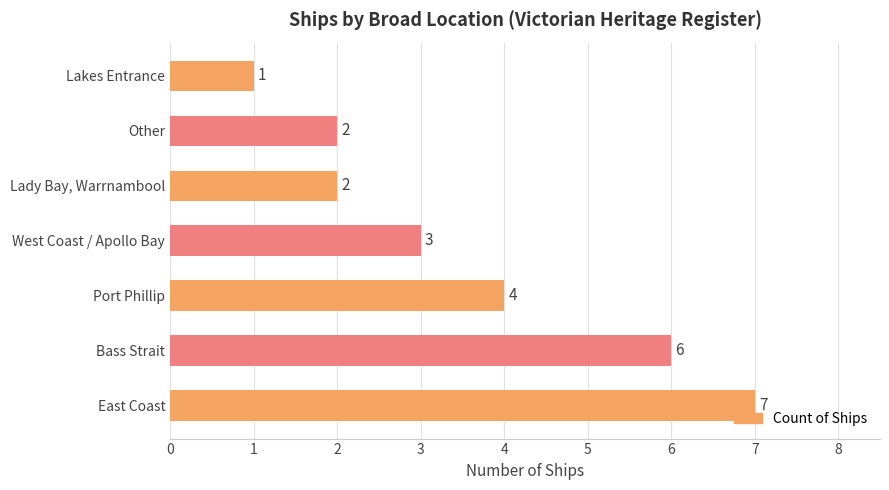

What is the sum of the values at East Coast and Lady Bay, Warrnambool?

9